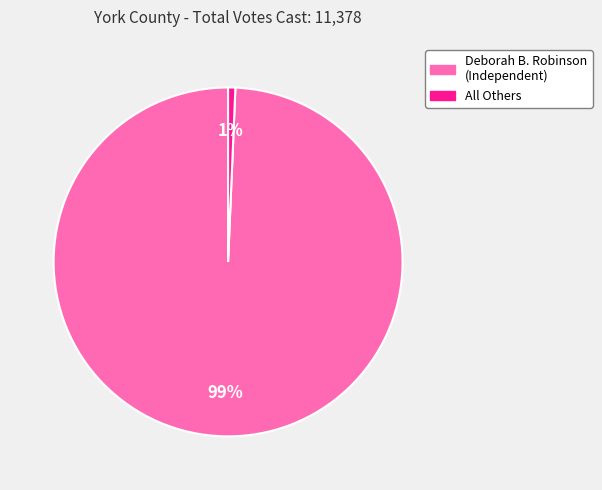

Is there a majority slice in this chart?

Yes